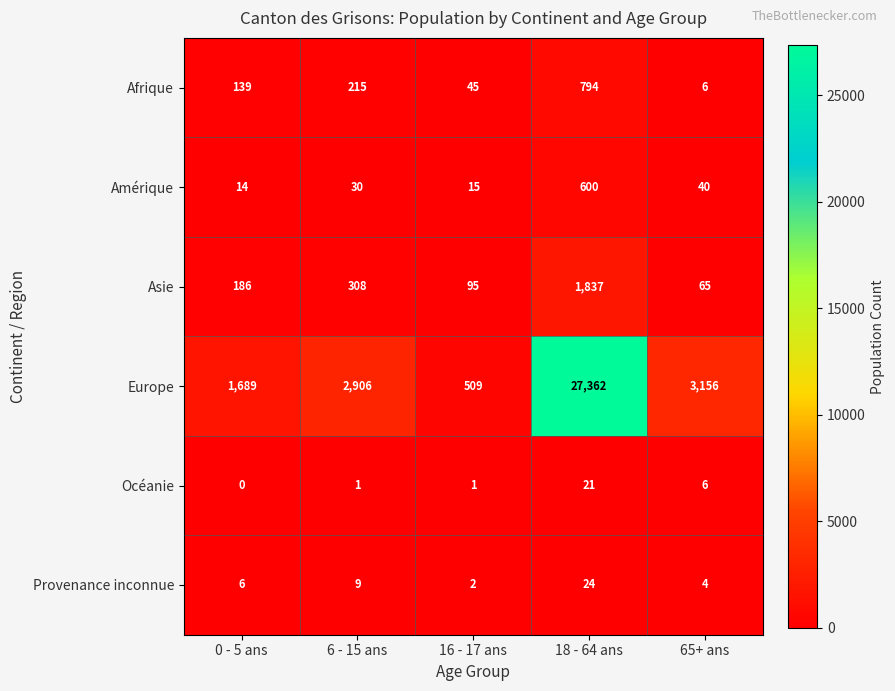

What is the approximate value of Amérique at 18 - 64 ans, to the nearest 100?

600